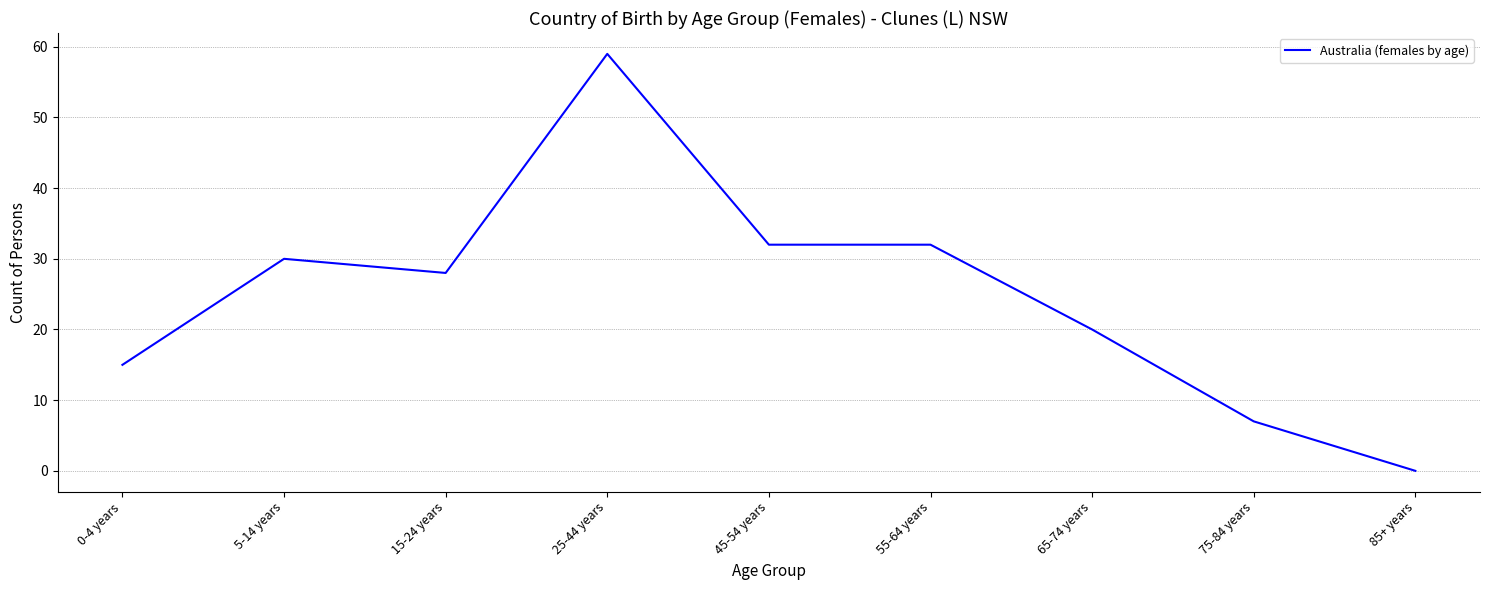

What is the difference between the values at 85+ years and 0-4 years?

15